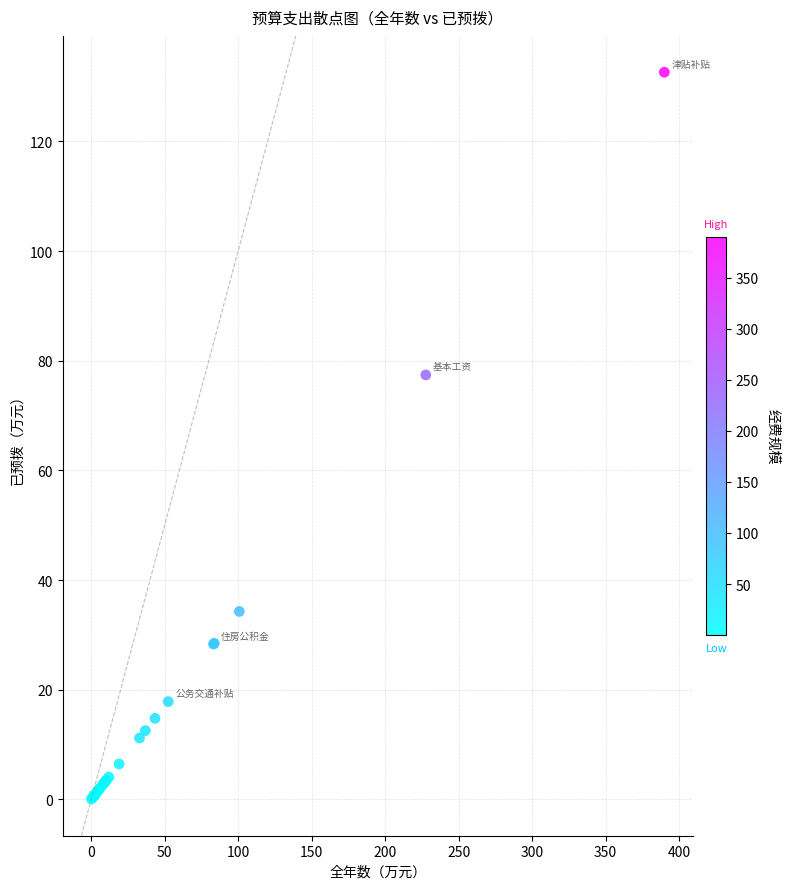

What Y value in the scatter plot is closest to 66?

77.4